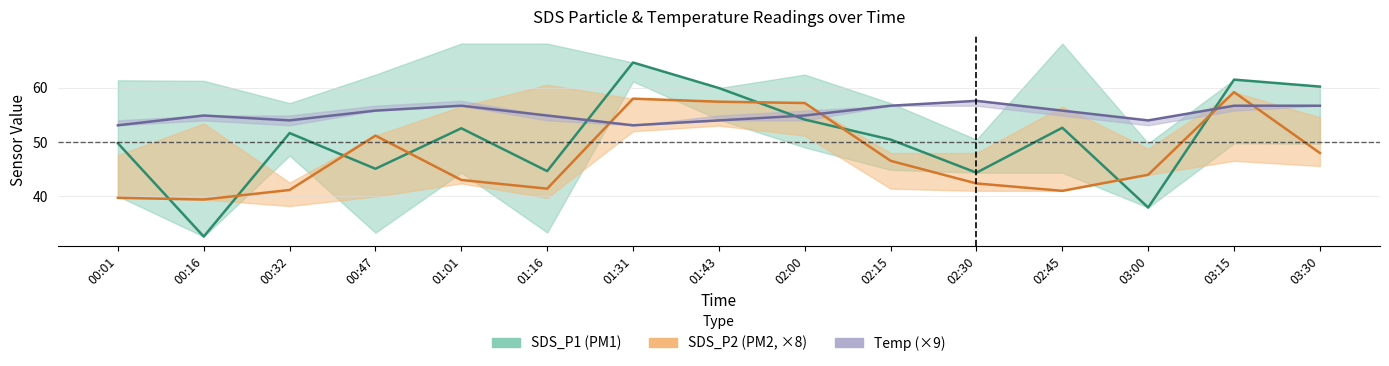

What is the average value of the Temp series?

55.3